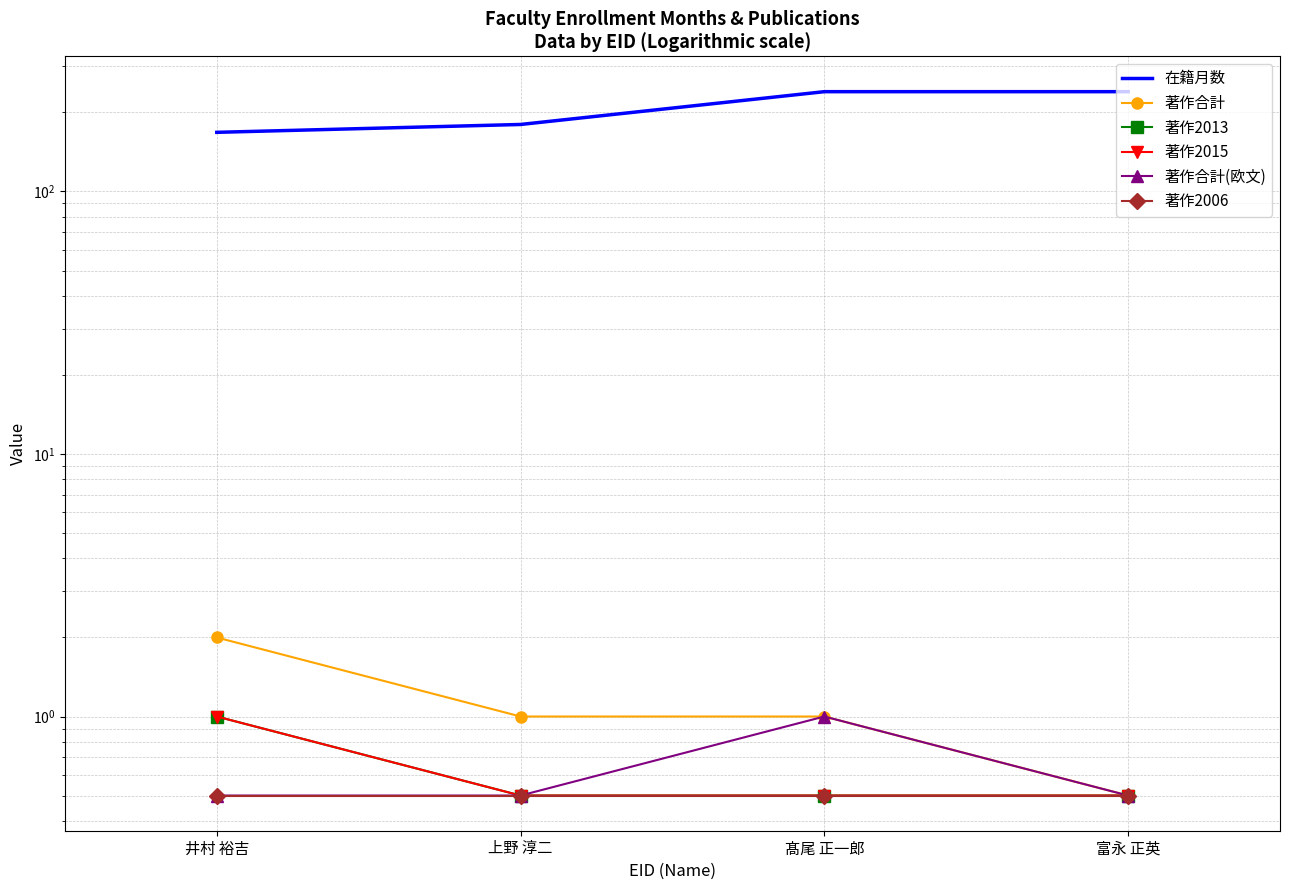

Which category has the highest value in the 著作2006 series?

井村 裕吉